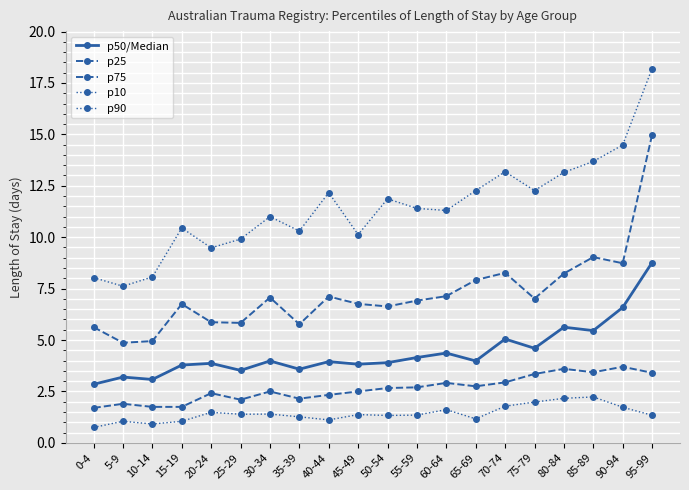

Does the chart have visible grid lines?

Yes